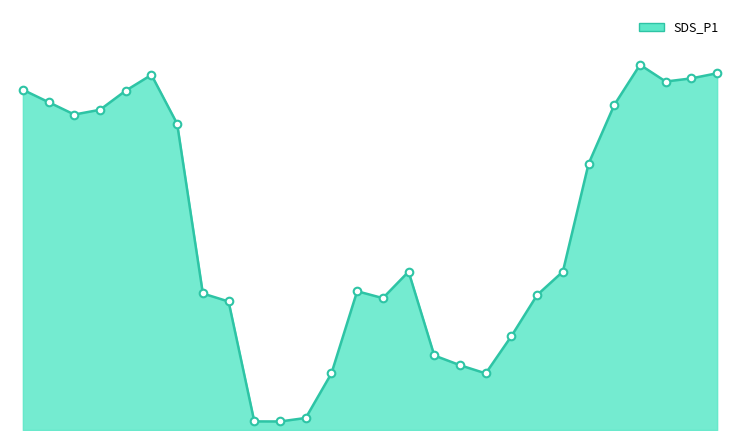

Is this an area chart (filled region under the line)?

Yes